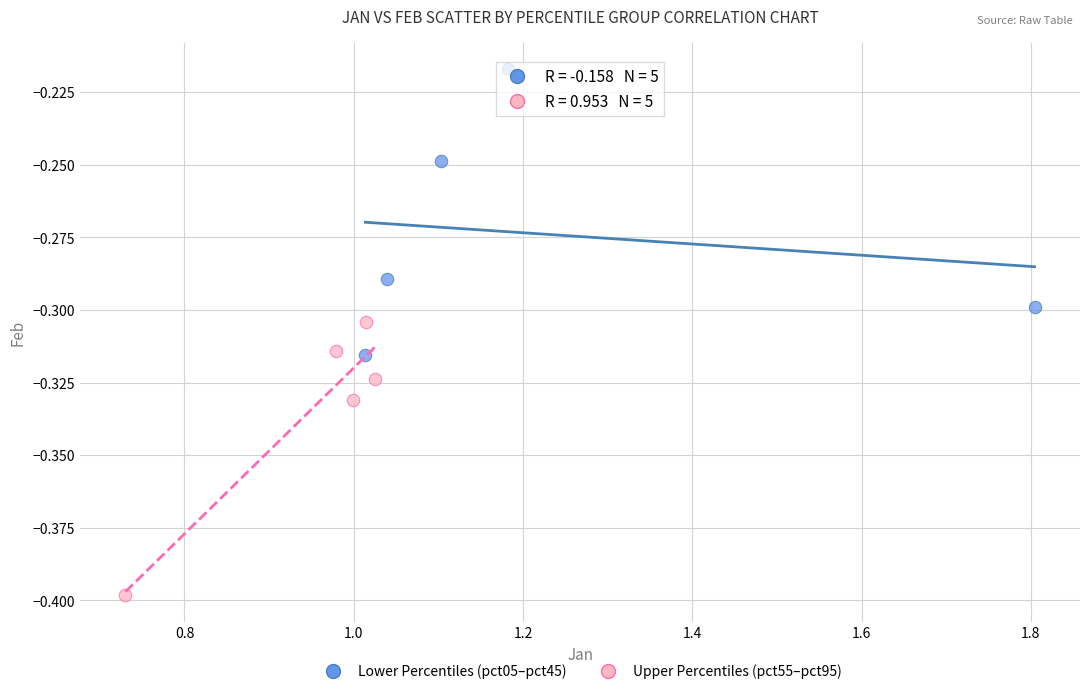

Which series contains the highest Y value?

Lower Percentiles (pct05–pct45)